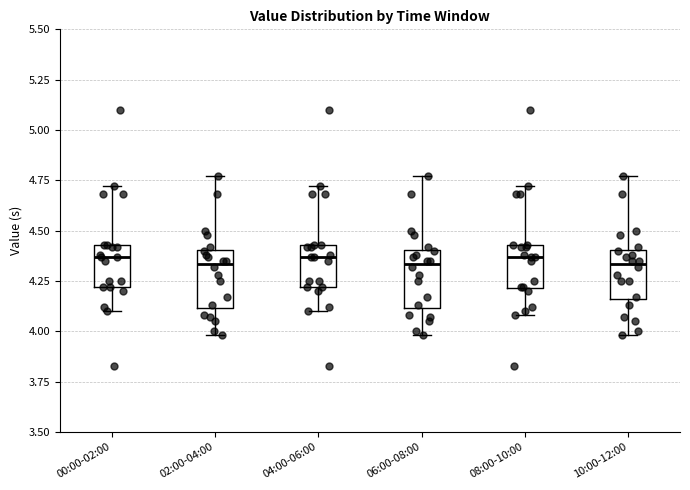

Reading left to right, read every box against the y-axis: the position of its median line, the range the box covers, and the ends of its whiskers. The values are not printed on the chart, so give them approximately, as read against the axis.

00:00-02:00: median 4.35, box 4.20 to 4.45, whiskers 4.10 to 4.70
02:00-04:00: median 4.35, box 4.10 to 4.40, whiskers 4.00 to 4.75
04:00-06:00: median 4.35, box 4.20 to 4.45, whiskers 4.10 to 4.70
06:00-08:00: median 4.35, box 4.10 to 4.40, whiskers 4.00 to 4.75
08:00-10:00: median 4.35, box 4.20 to 4.45, whiskers 4.10 to 4.70
10:00-12:00: median 4.35, box 4.15 to 4.40, whiskers 4.00 to 4.75